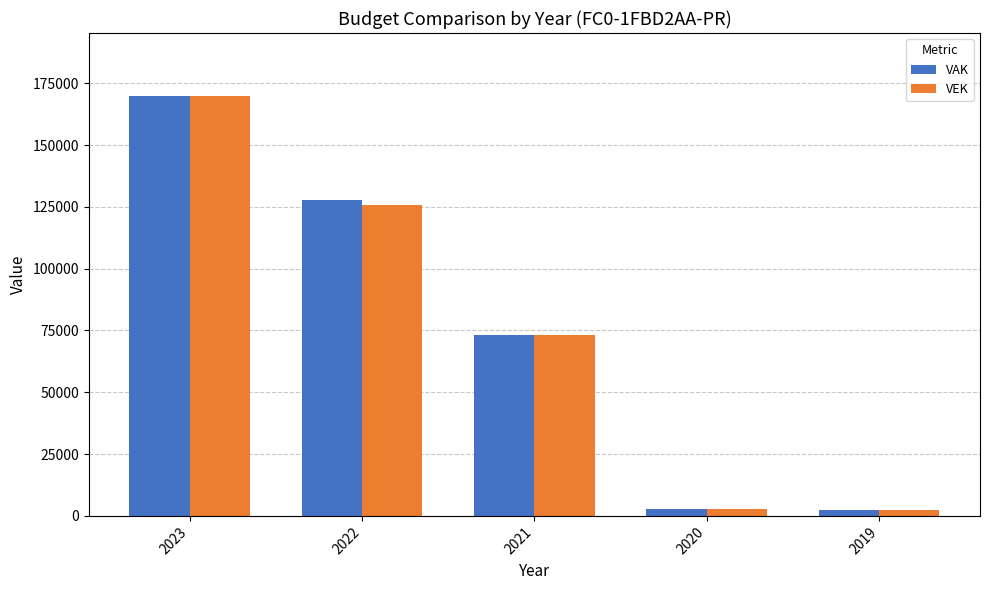

At which category is the sum across all series the highest?

2023